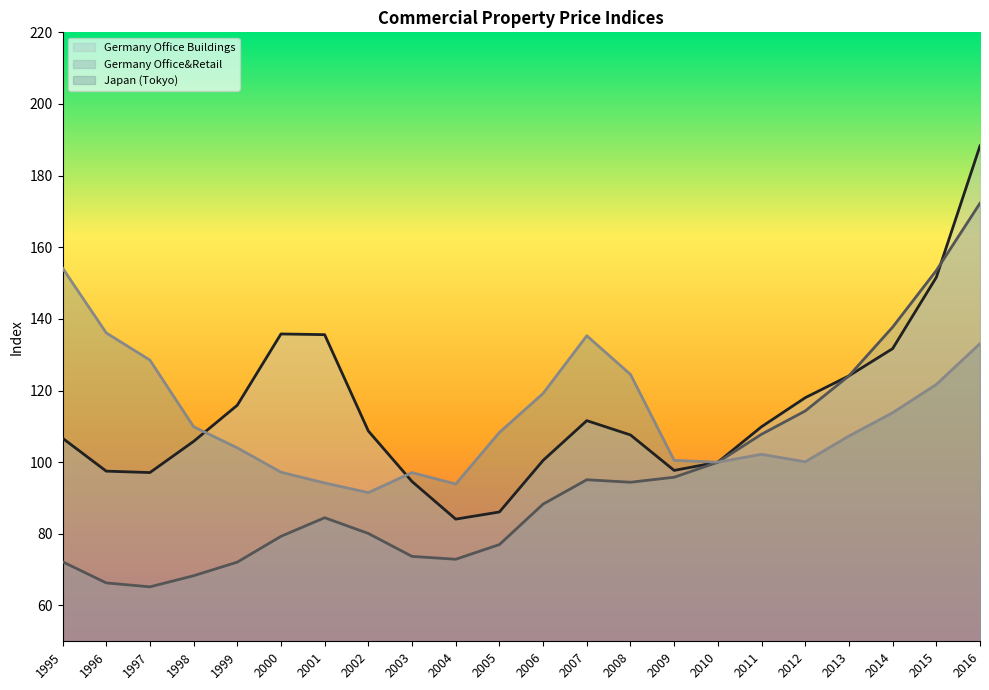

Read the Germany Office Buildings value at 1996.

97.5